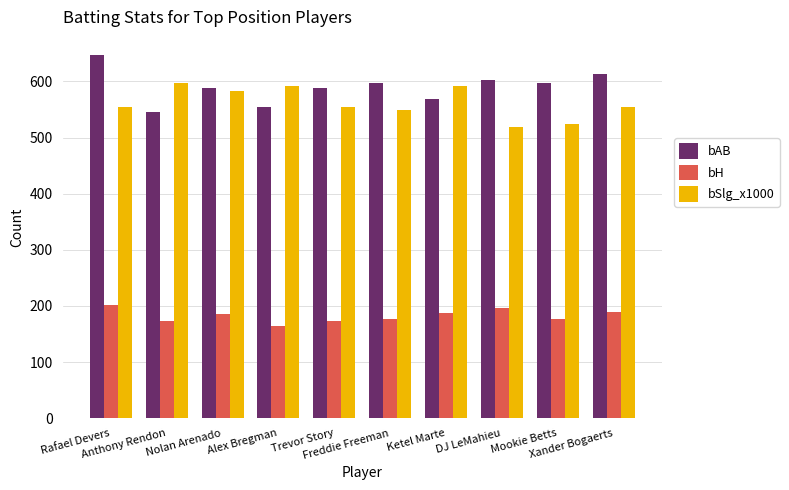

What position from the left is Xander Bogaerts?

10